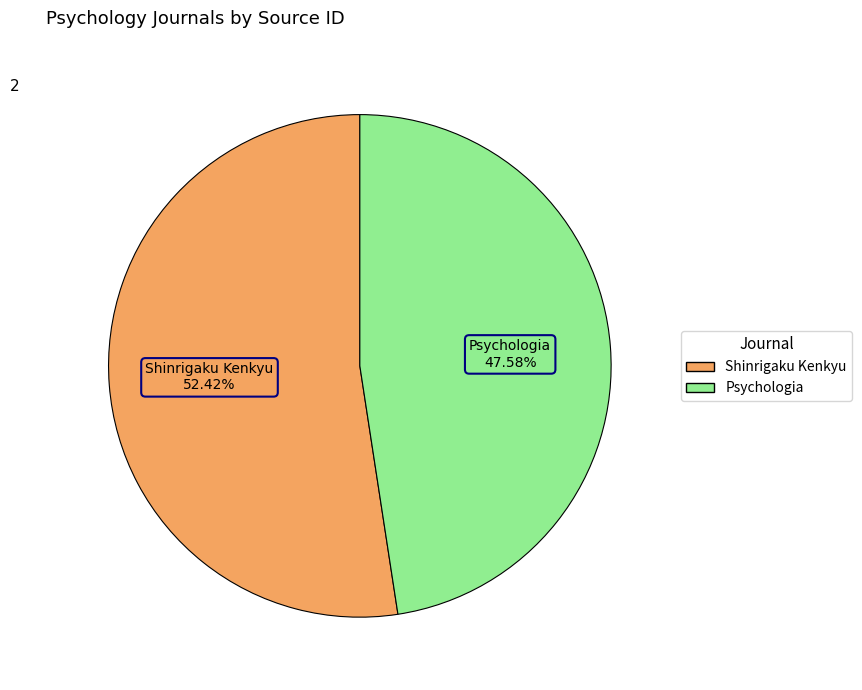

How many slices are in this pie chart?

2